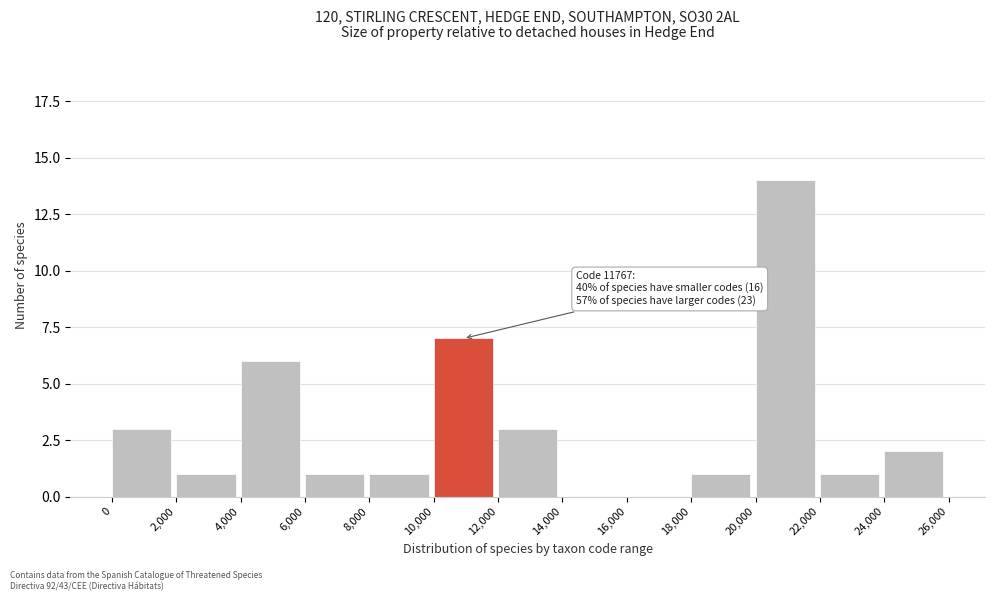

Which range on the x-axis has the tallest bar?

20,000 to 22,000